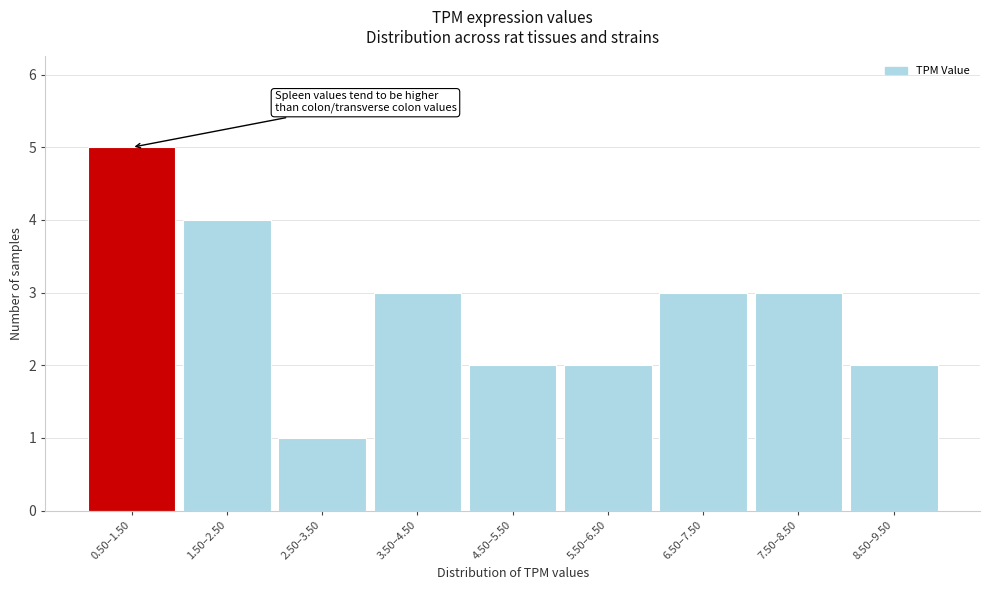

Reading left to right, what are all the values shown in this chart?

5	4	1	3	2	2	3	3	2